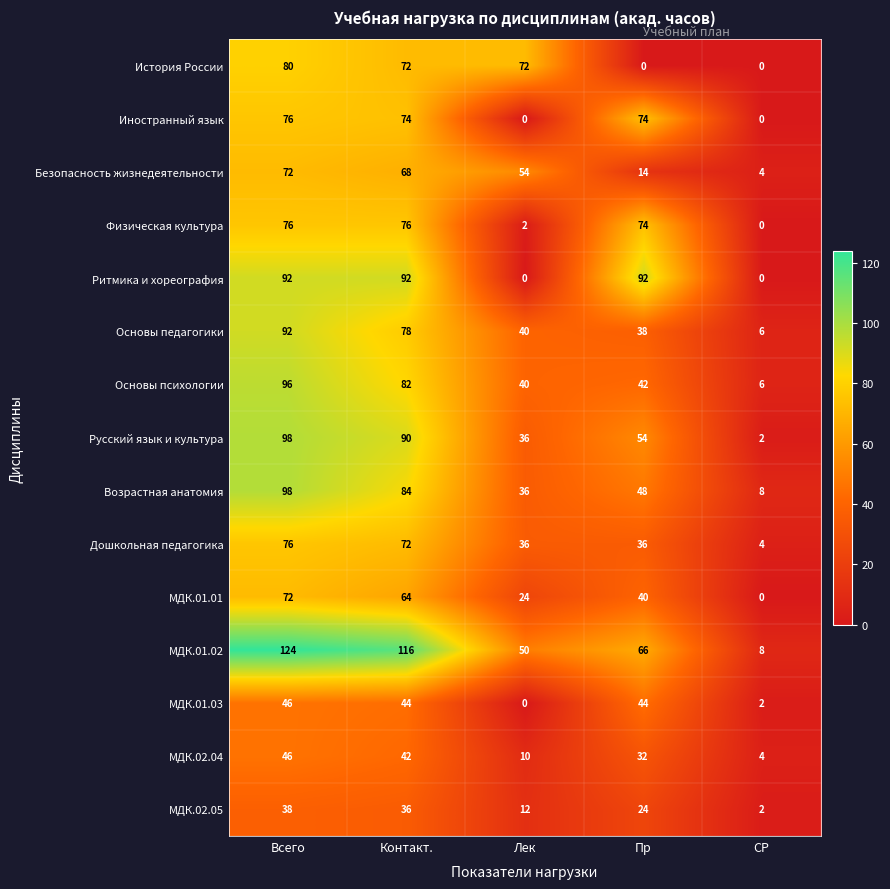

Read the МДК.02.05 value at Лек, to the nearest 5.

10